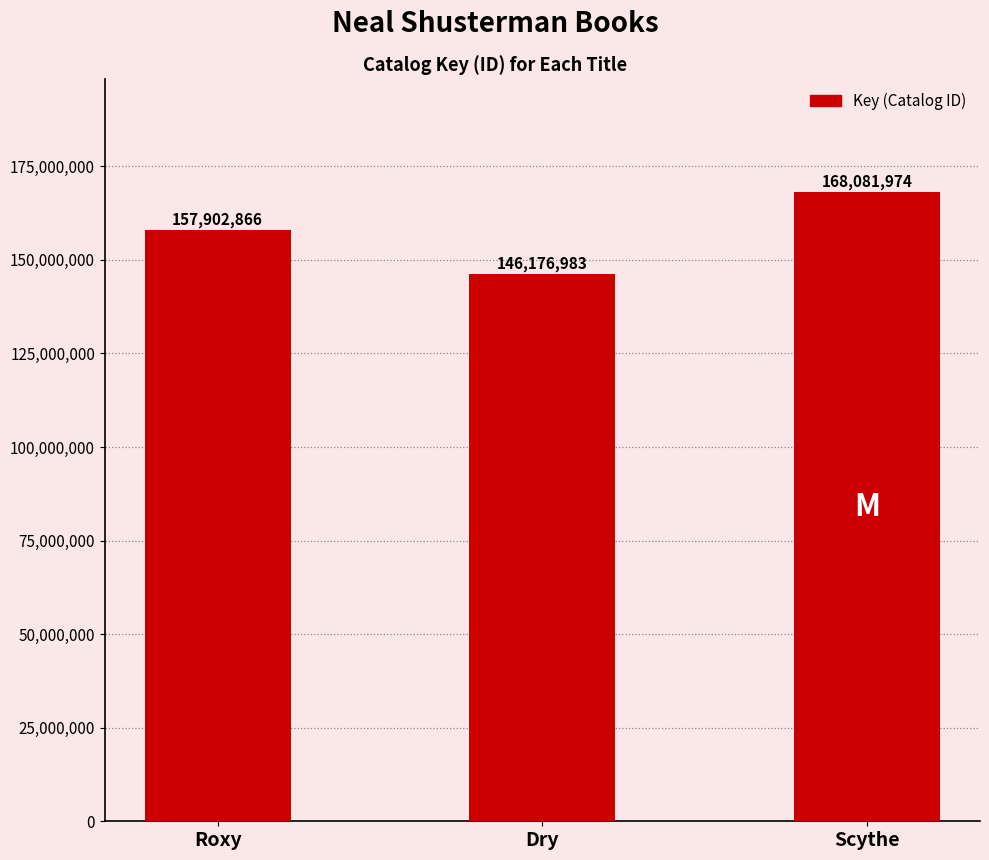

Reading right to left, what are all the values shown in this chart?

168081974	146176983	157902866